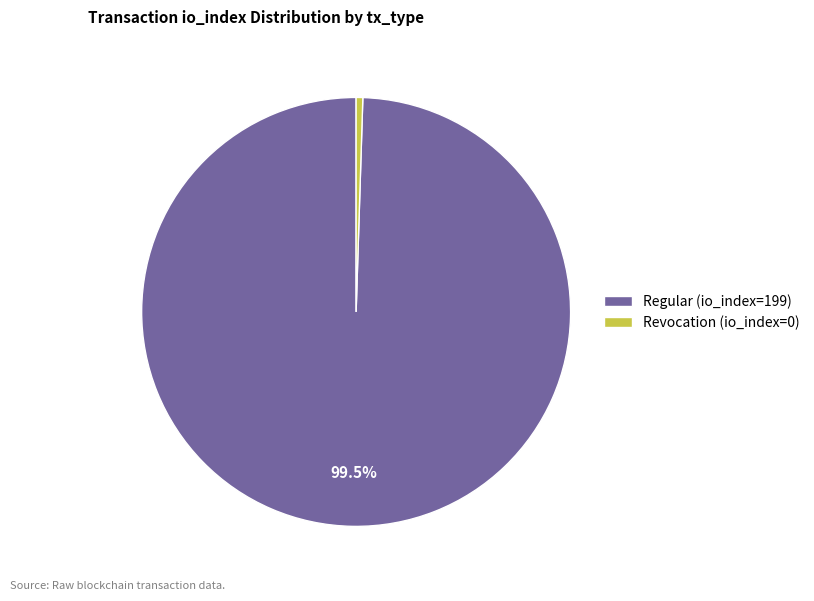

Between Regular (io_index=199) and Revocation (io_index=0), which is larger?

Regular (io_index=199)